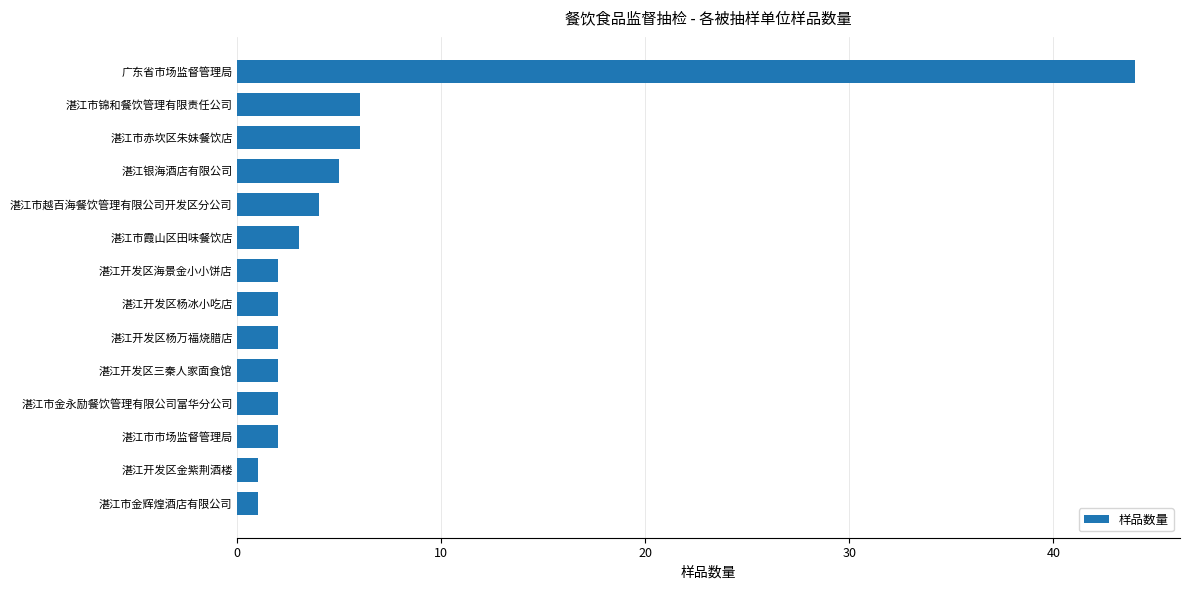

Are the bars horizontal?

Yes